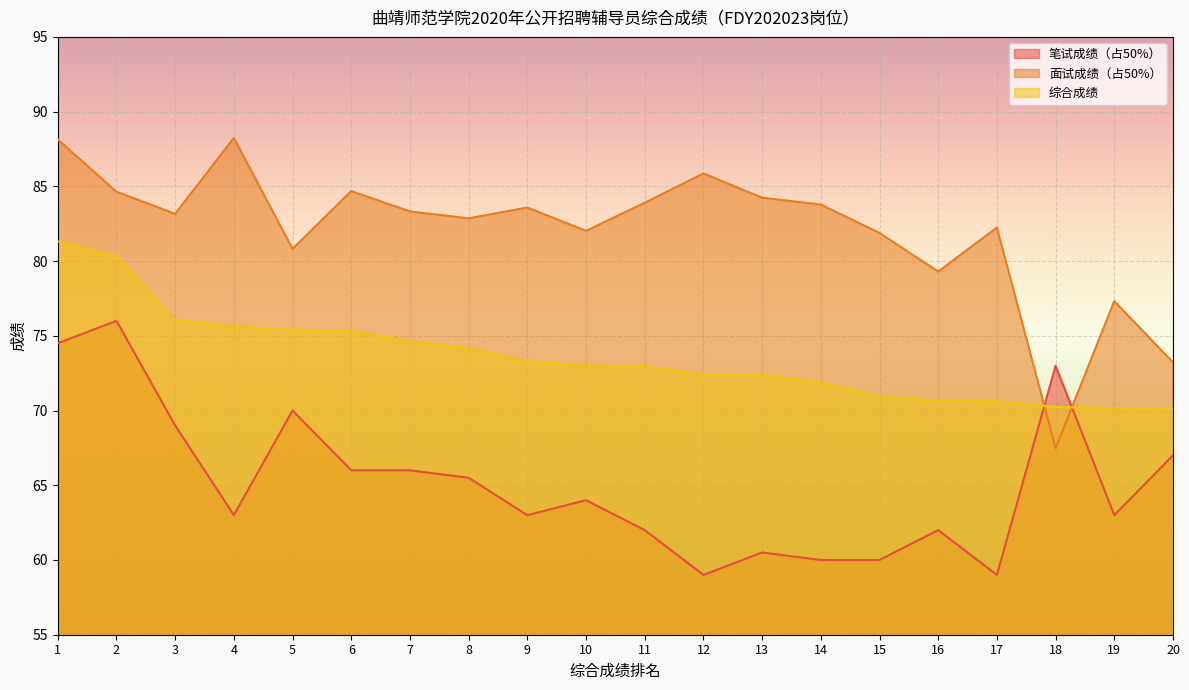

What is the difference between the maximum and second lowest values in the 面试成绩（占50%） series?

15.0